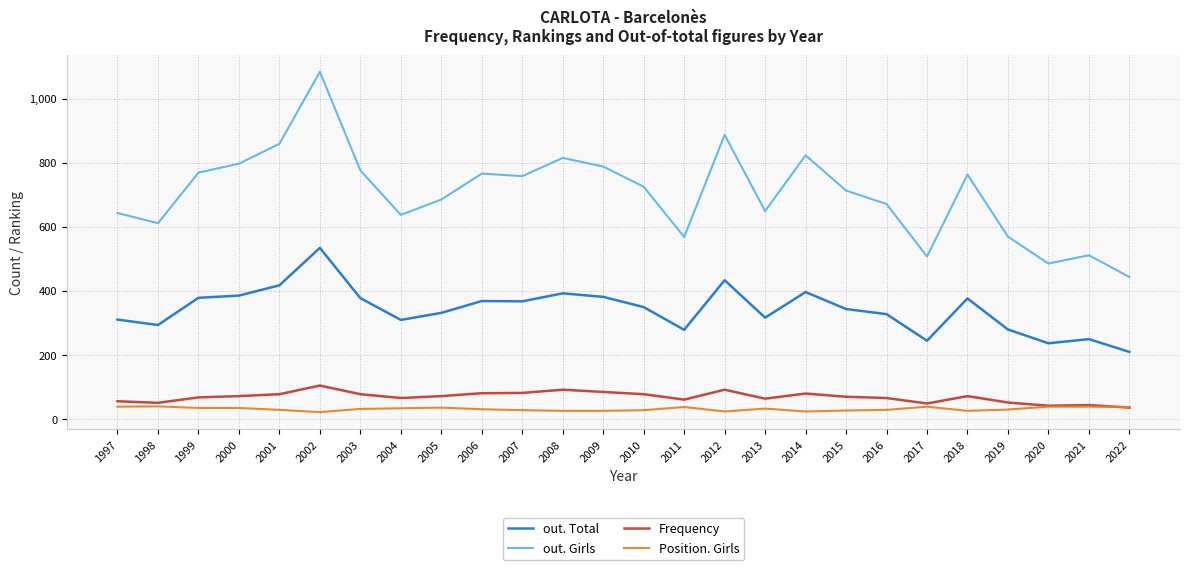

List the series in order of their peak value, lowest first.

Position. Girls, Frequency, out. Total, out. Girls